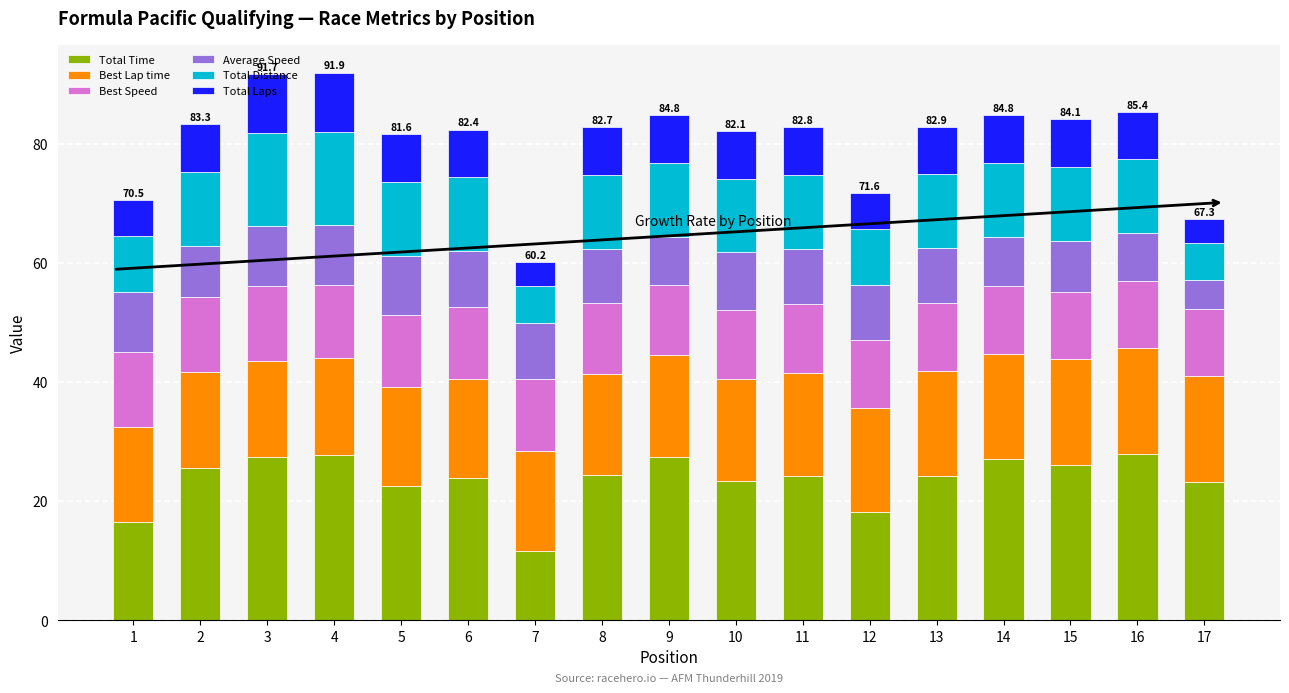

The Total Time series shows 27.7 at 4. True or false?

True